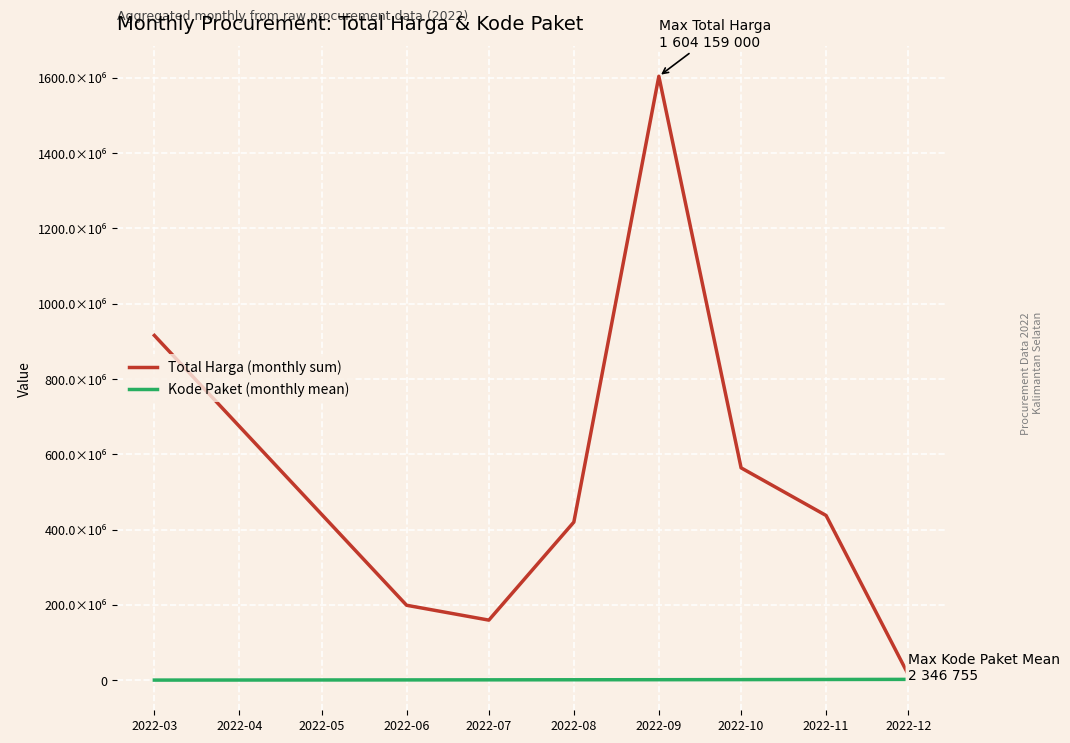

Is the value of Kode Paket (monthly mean) at 2022-09 greater than the value of Total Harga (monthly sum) at 2022-09?

No